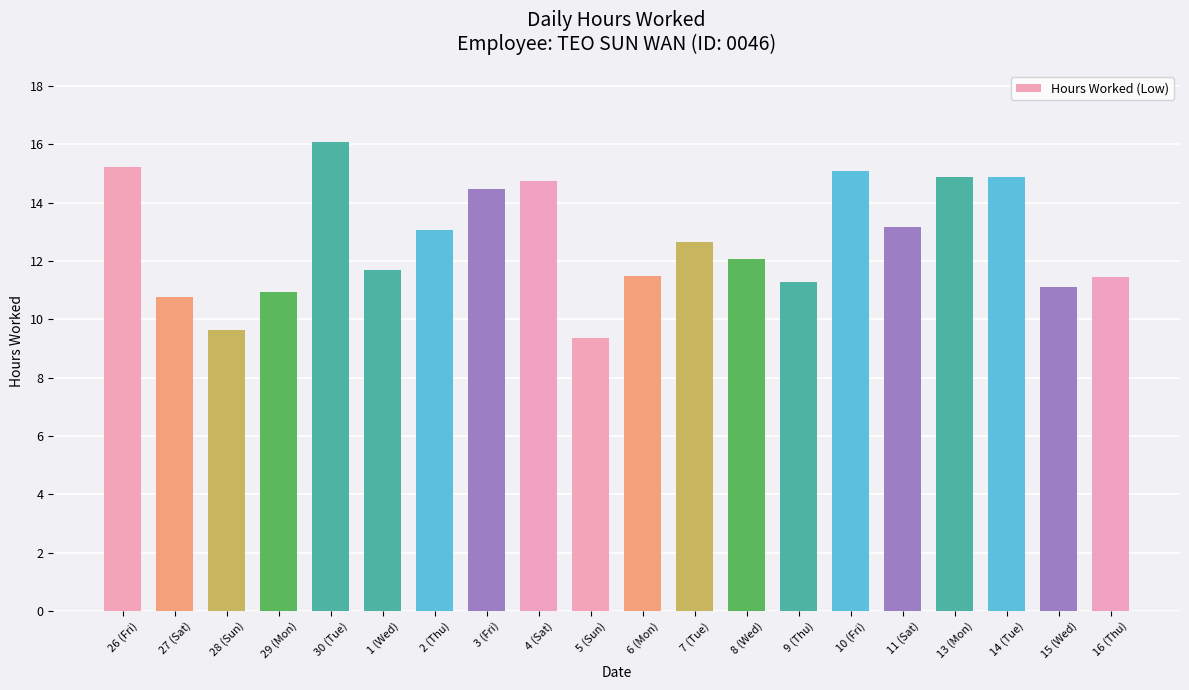

The chart shows a value of 4.2 at 7 (Tue). True or false?

False